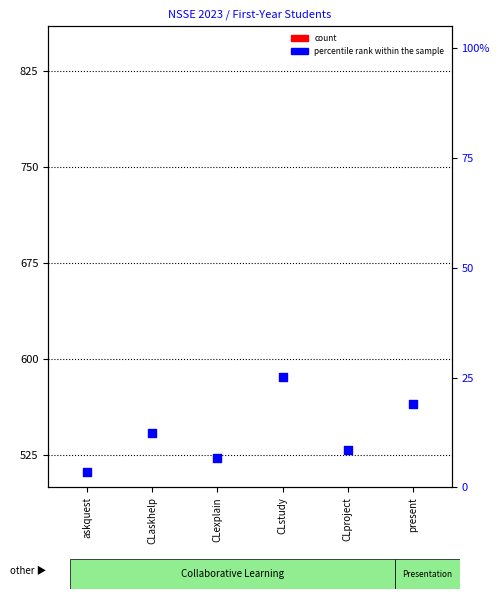

What are all the series names shown in the legend?

count, percentile rank within the sample